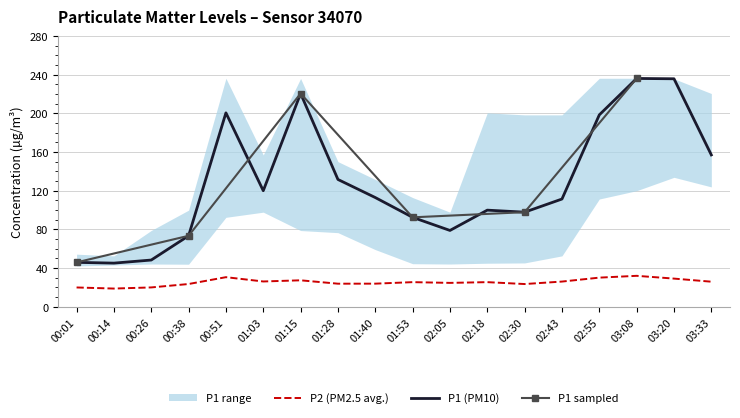

At how many categories does at least one series exceed 125?

7